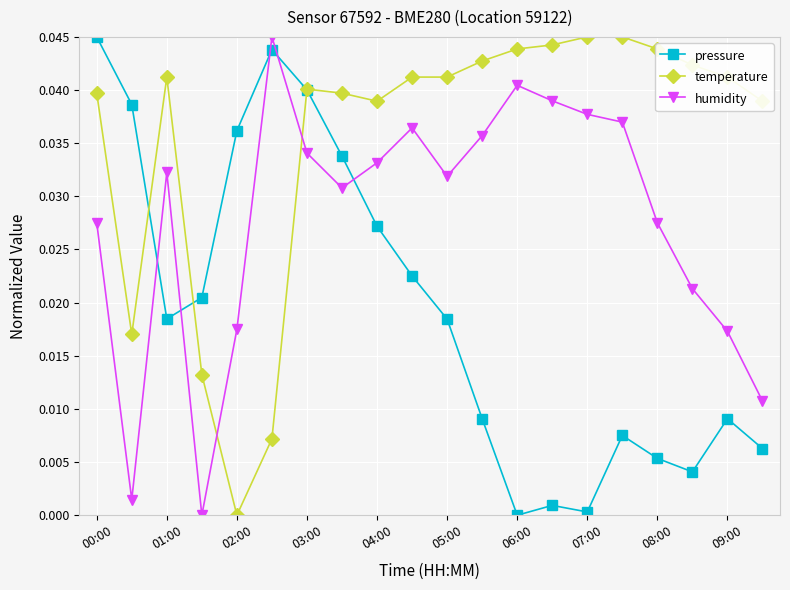

True or false: temperature has more than 0 interior local peaks.

True